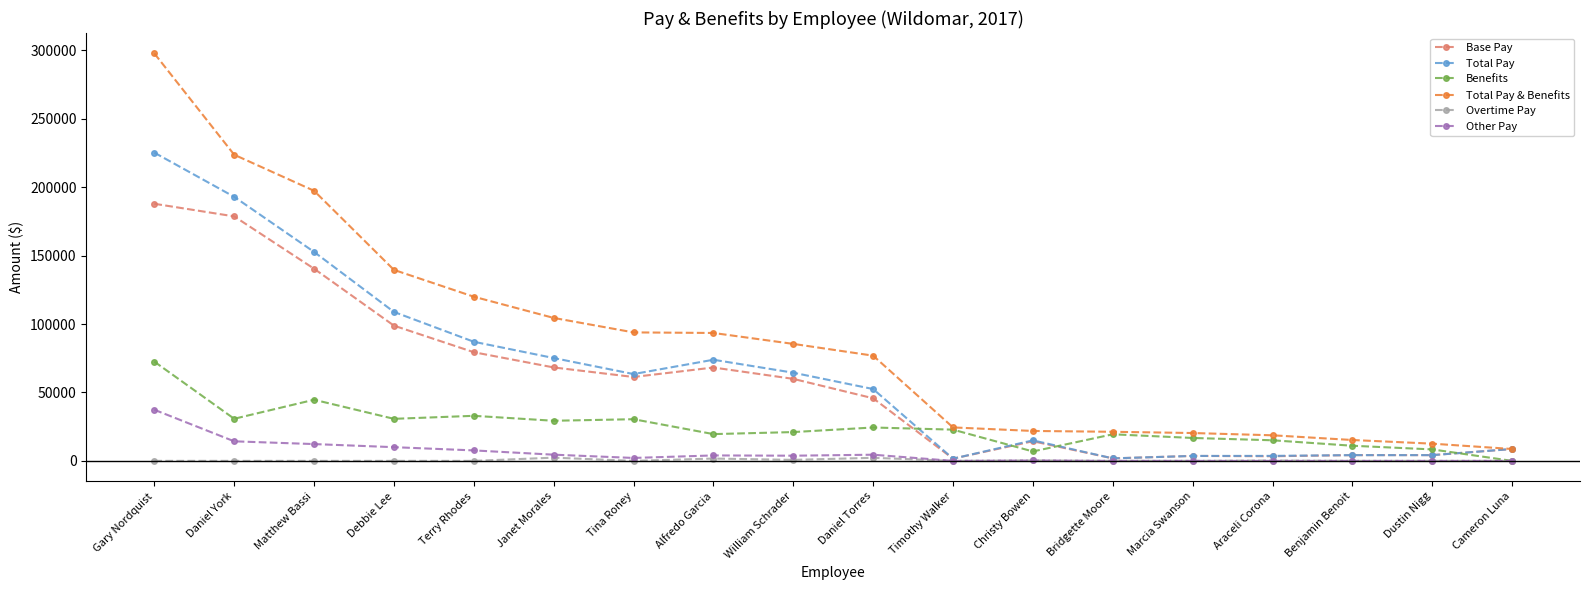

True or false: Other Pay and Total Pay & Benefits intersect in this chart.

False